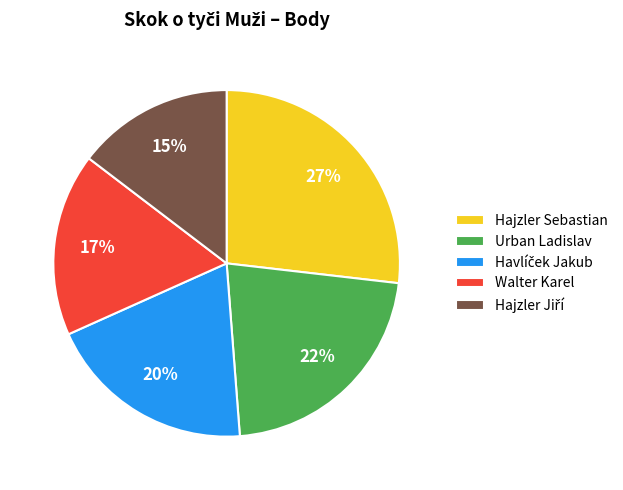

What is the largest slice in the pie chart?

Hajzler Sebastian